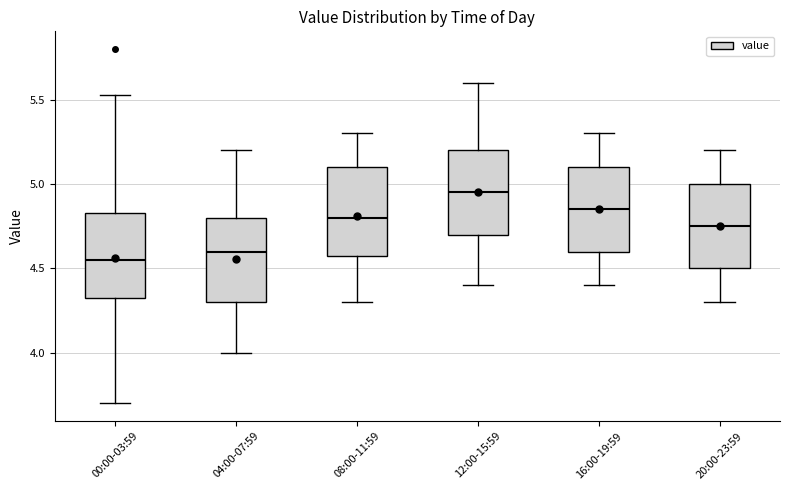

Reading left to right, read every box against the y-axis: the position of its median line, the range the box covers, and the ends of its whiskers. The values are not printed on the chart, so give them approximately, as read against the axis.

00:00-03:59: median 4.55, box 4.30 to 4.85, whiskers 3.70 to 5.55
04:00-07:59: median 4.60, box 4.30 to 4.80, whiskers 4.00 to 5.20
08:00-11:59: median 4.80, box 4.60 to 5.10, whiskers 4.30 to 5.30
12:00-15:59: median 4.95, box 4.70 to 5.20, whiskers 4.40 to 5.60
16:00-19:59: median 4.85, box 4.60 to 5.10, whiskers 4.40 to 5.30
20:00-23:59: median 4.75, box 4.50 to 5.00, whiskers 4.30 to 5.20